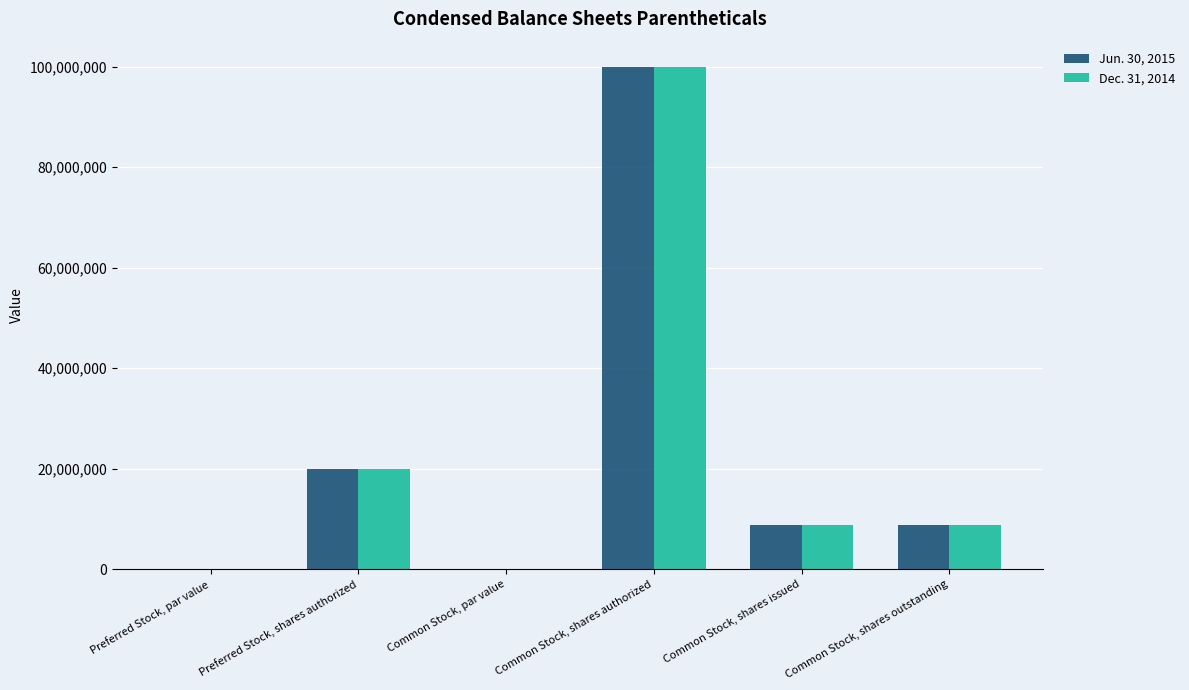

Count the number of data series in this chart.

2